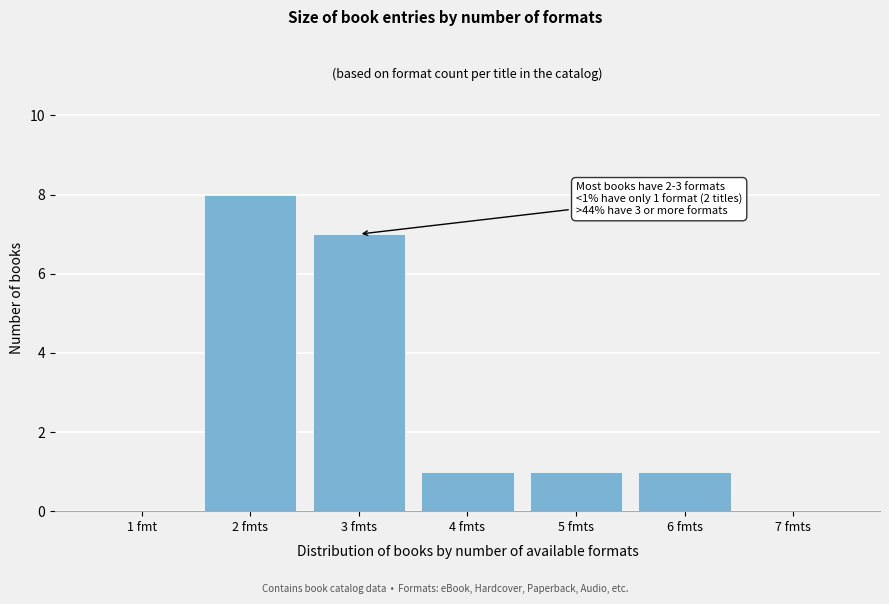

Reading right to left, list all the values displayed in this chart.

7 fmts=0	6 fmts=1	5 fmts=1	4 fmts=1	3 fmts=7	2 fmts=8	1 fmt=0